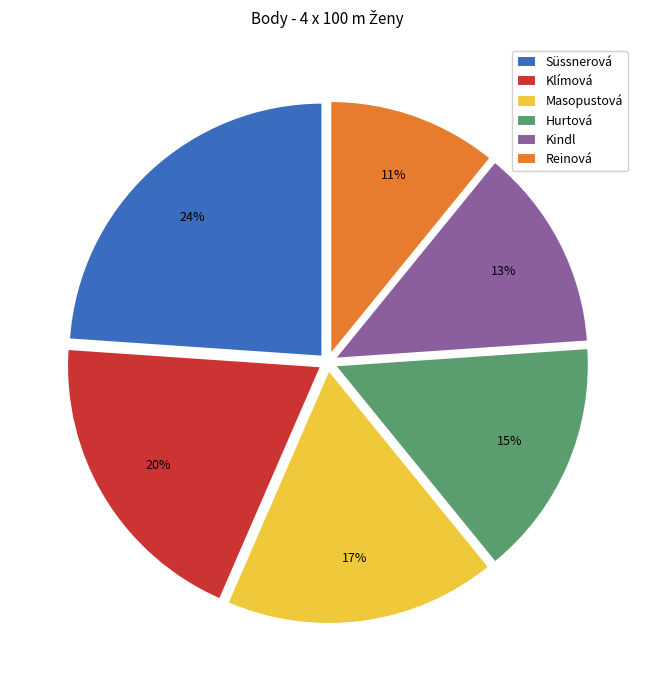

Is there a majority slice in this chart?

No